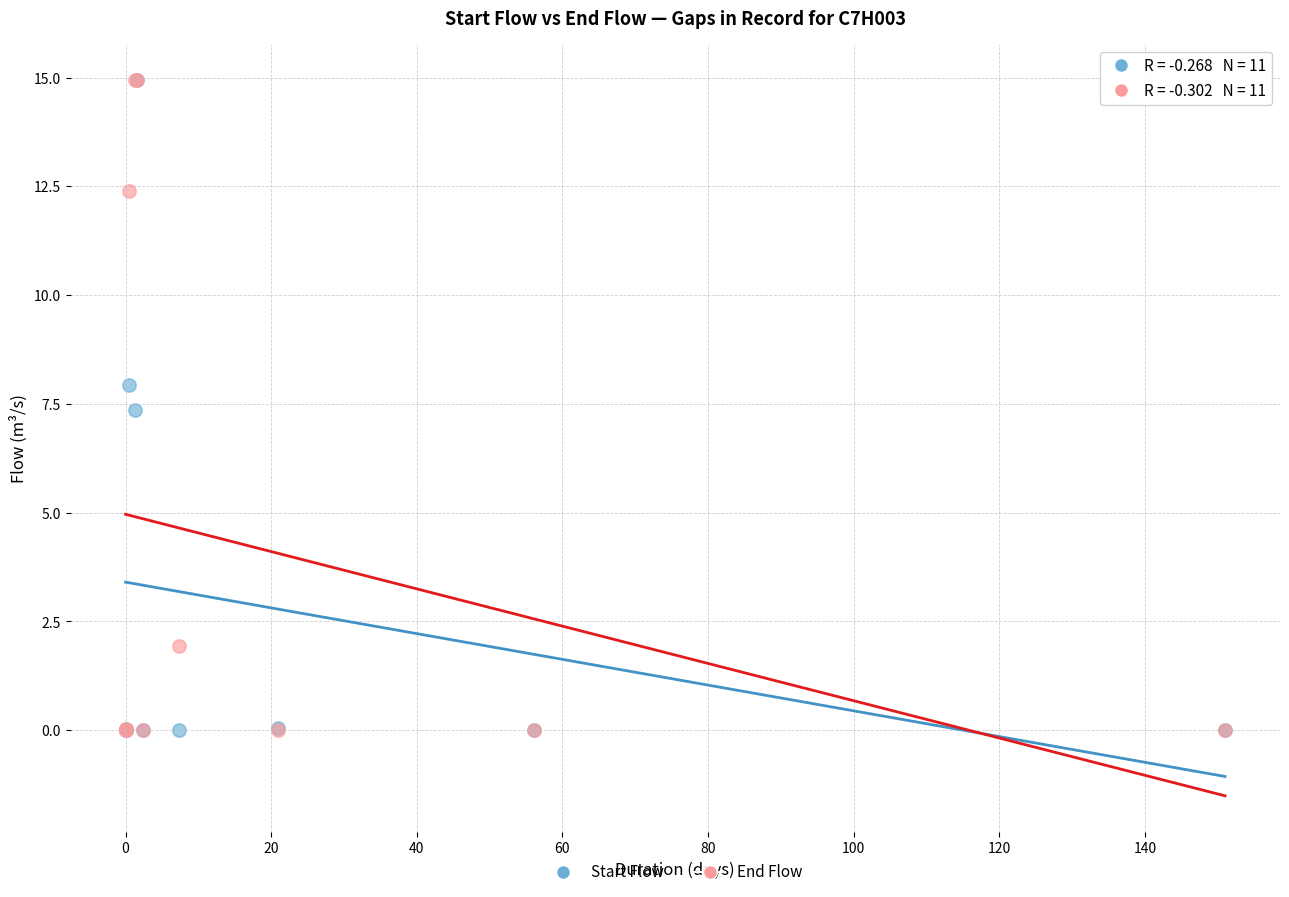

What are all the series names shown in the legend?

Start Flow, End Flow